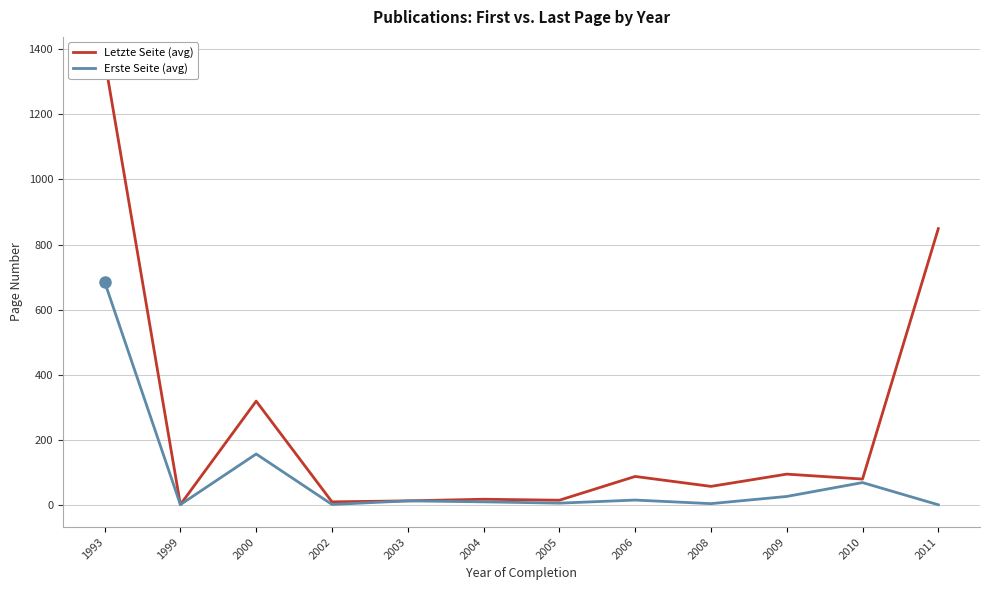

Count the number of categories in the chart.

12